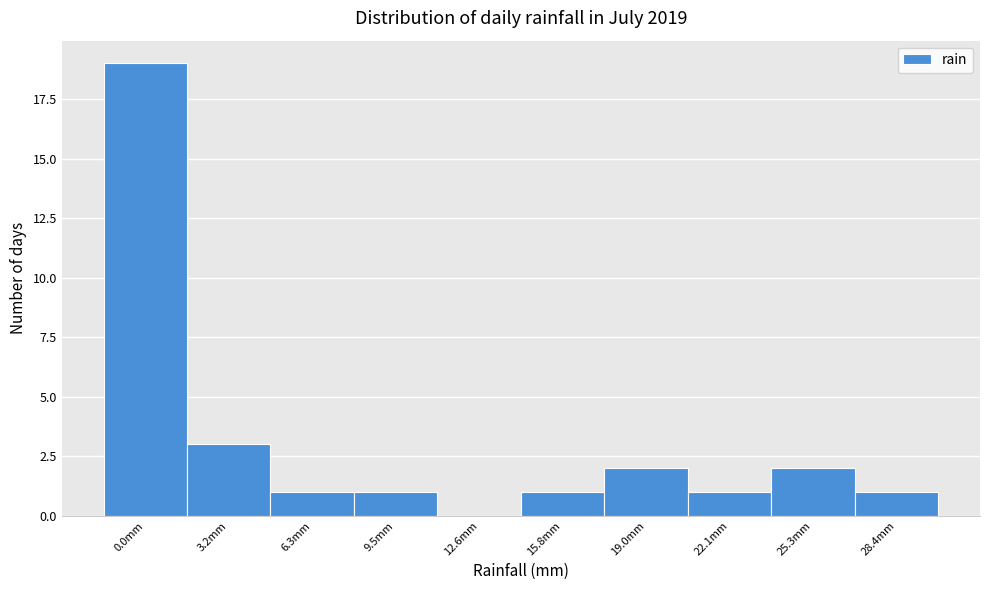

Reading left to right, what are all the values shown in this chart?

0.0mm=19	3.2mm=3	6.3mm=1	9.5mm=1	12.6mm=0	15.8mm=1	19.0mm=2	22.1mm=1	25.3mm=2	28.4mm=1